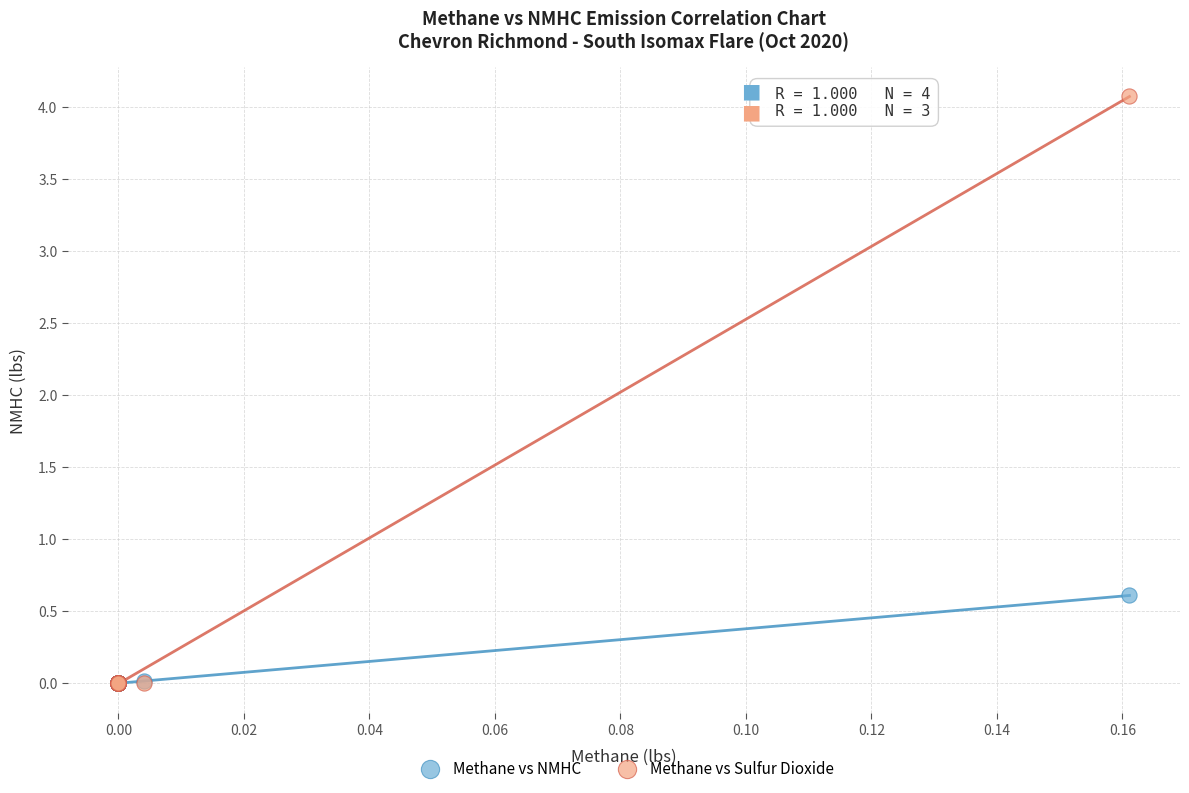

Across all series, what Y value is closest to 2?

0.6